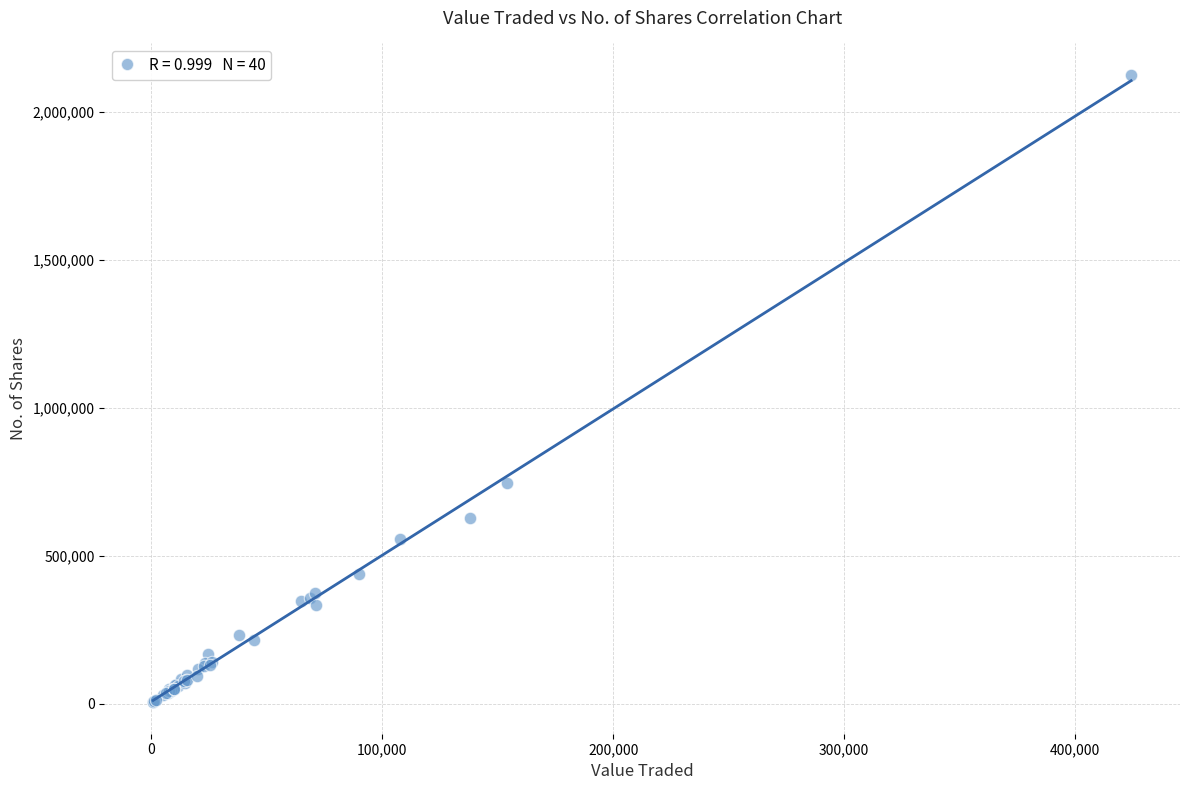

What Y value in the scatter plot is closest to 1064670?

747164